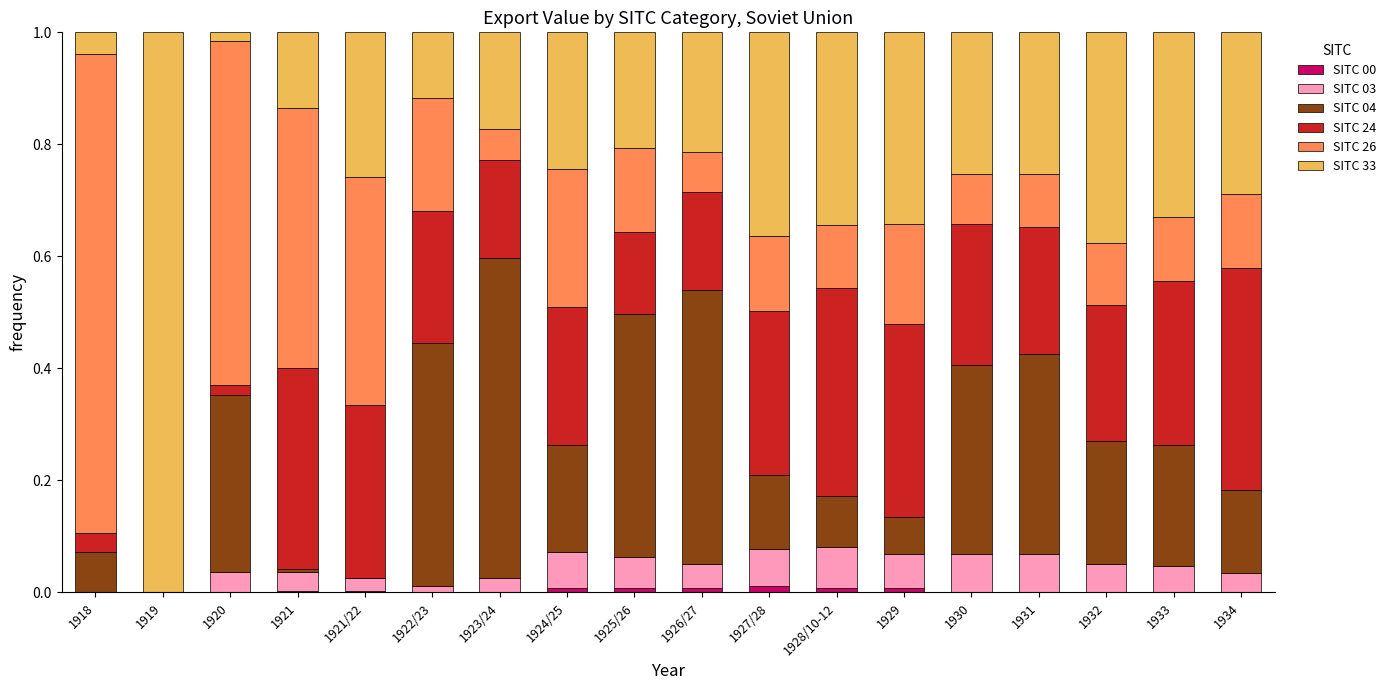

Does the chart contain stacked bars?

Yes